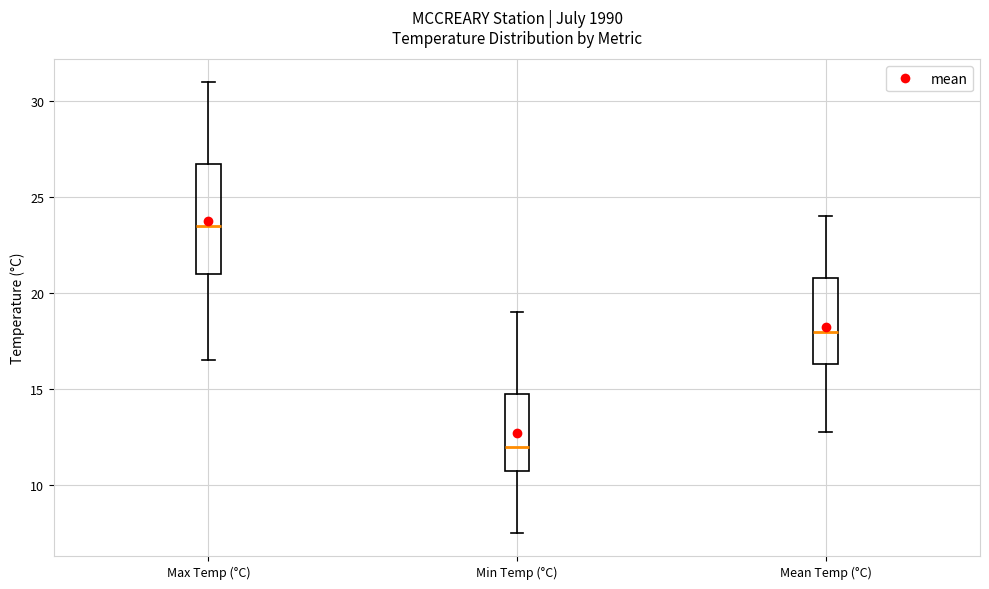

Where does the lower whisker of the box for Min Temp (°C) end on the y-axis? The values are not printed on the chart, so give them approximately, as read against the axis.

7.5